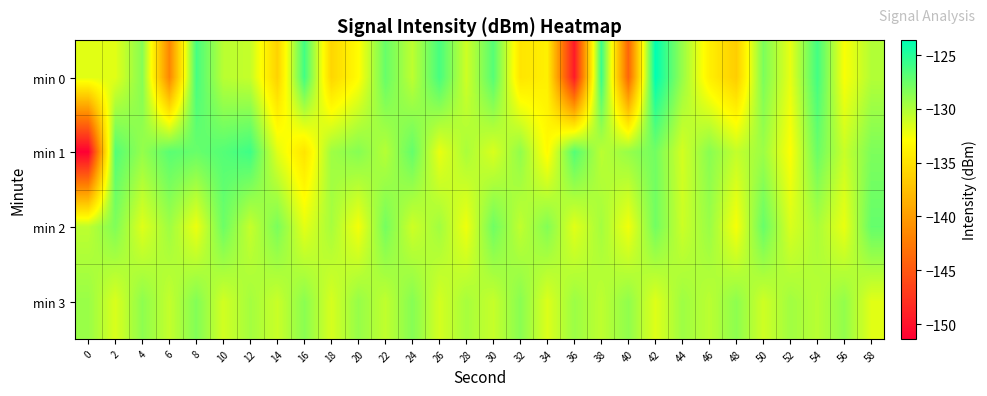

List the series in order of their peak value, highest first.

min 0, min 1, min 2, min 3